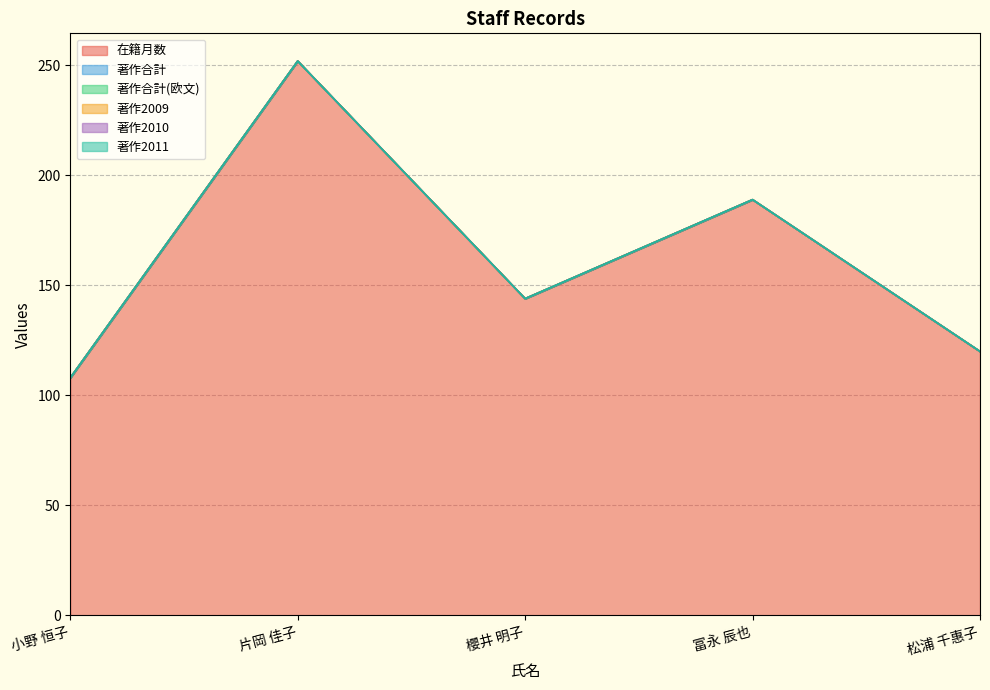

What is the difference between the highest and lowest values at 松浦 千惠子?

120